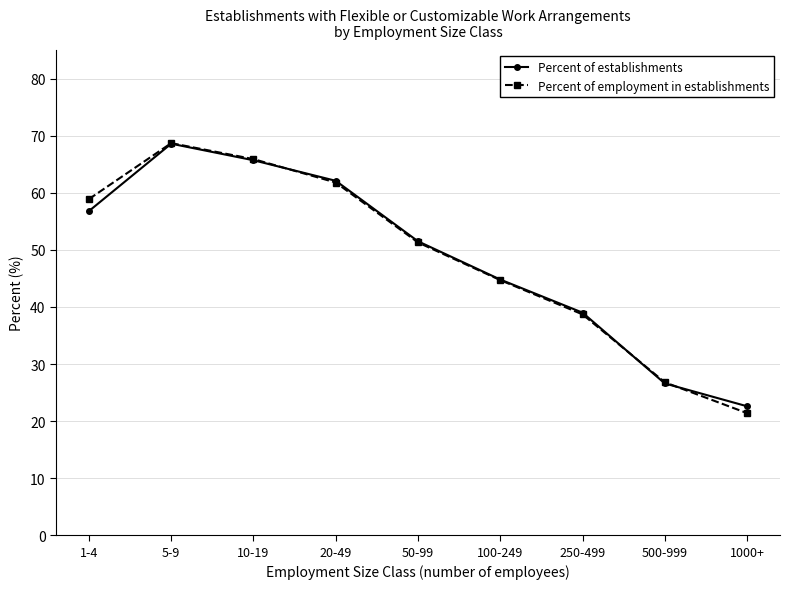

Is the value of Percent of employment in establishments at 5-9 greater than the value of Percent of establishments at 500-999?

Yes